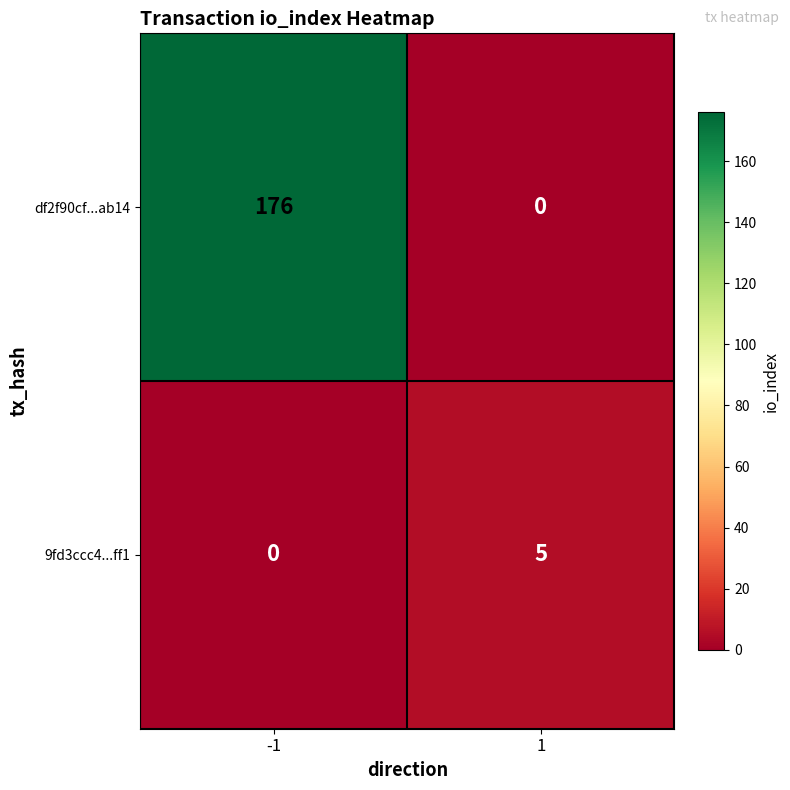

Read the df2f90cf...ab14 value at -1, to the nearest 10.

180